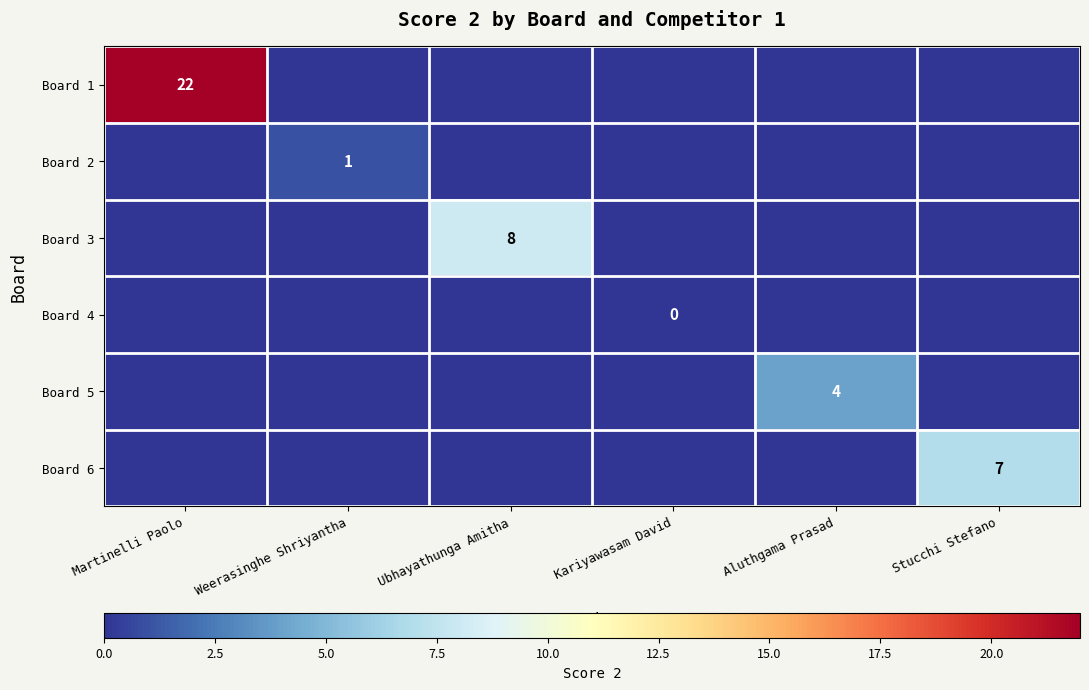

At how many categories does at least one series exceed 11?

1